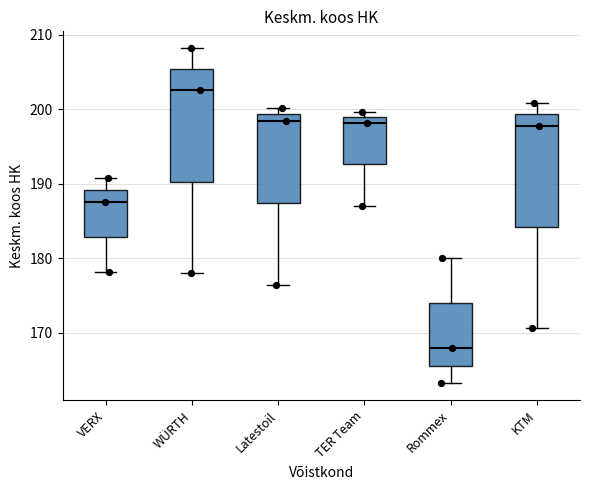

Reading left to right, transcribe this box plot: for each box, give where its median line is, the range the box spans, and where its two whiskers end, as read against the y-axis. The values are not printed on the chart, so give them approximately, as read against the axis.

VERX: median 188, box 183 to 189, whiskers 178 to 191
WÜRTH: median 203, box 190 to 205, whiskers 178 to 208
Latestoil: median 198, box 187 to 199, whiskers 176 to 200
TER Team: median 198, box 193 to 199, whiskers 187 to 200
Rommex: median 168, box 166 to 174, whiskers 163 to 180
KTM: median 198, box 184 to 199, whiskers 171 to 201